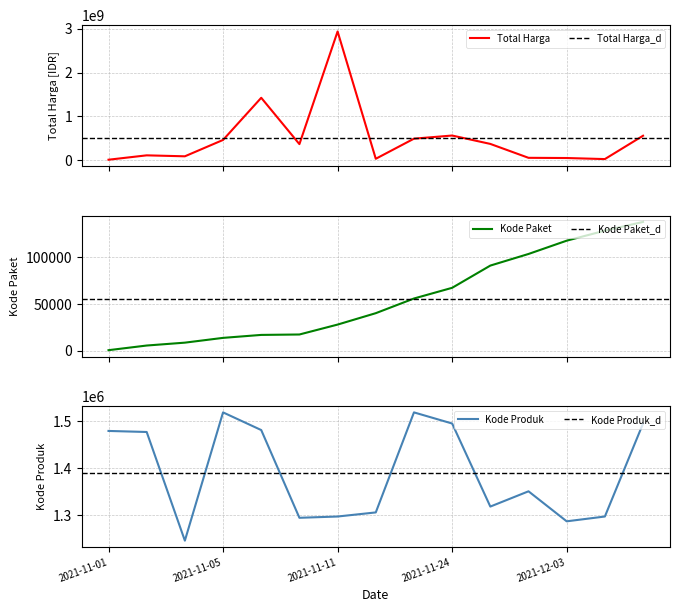

The Kode Paket series shows 8797 at 2021-11-08. True or false?

False